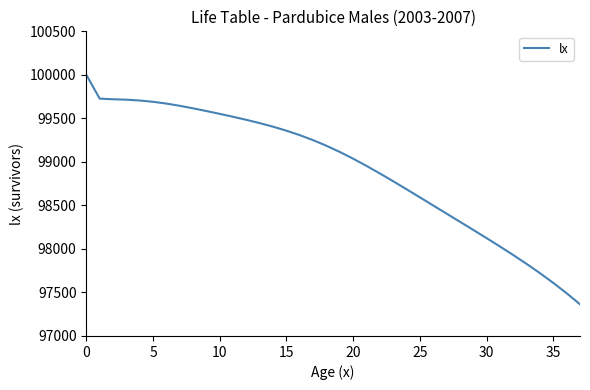

Is this an area chart (filled region under the line)?

No